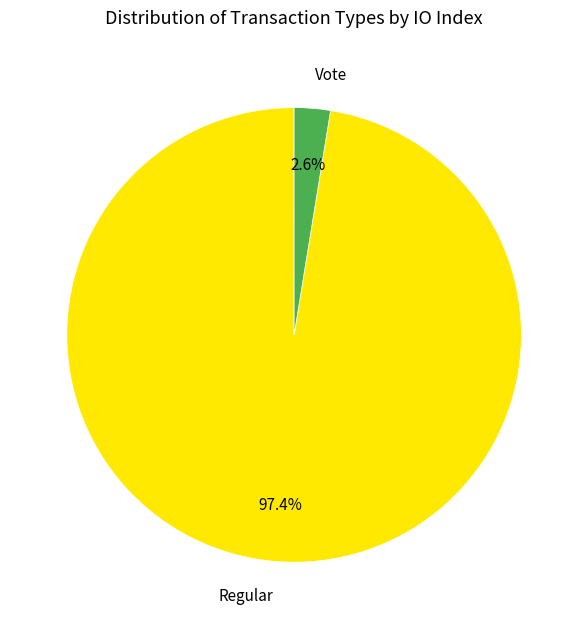

Is the sum of Vote and Regular greater than half?

Yes